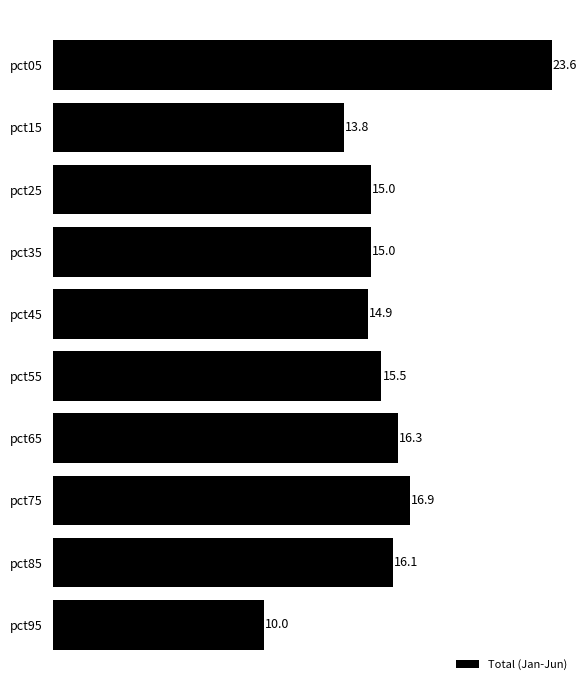

Between pct55 and pct75, which is larger?

pct75